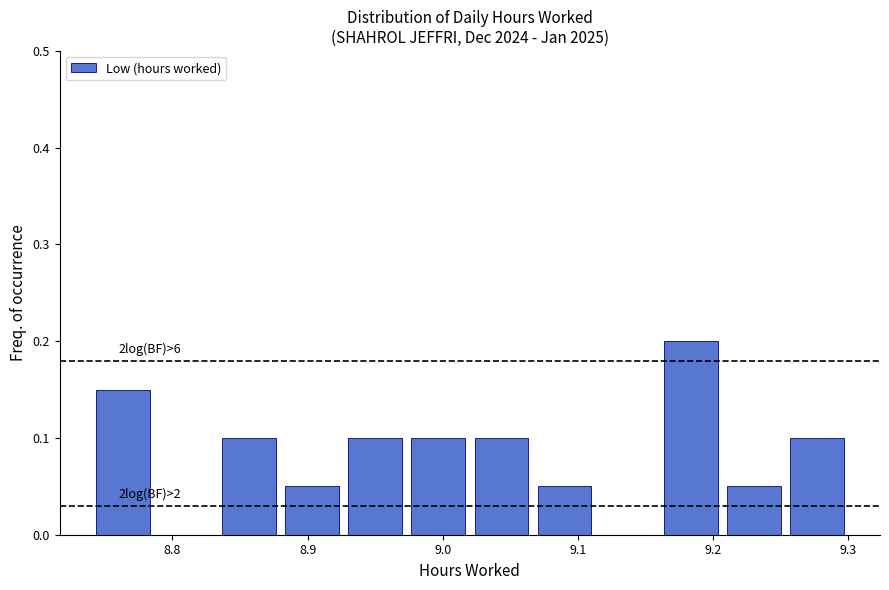

Which range on the x-axis has the tallest bar?

9.16 to 9.21